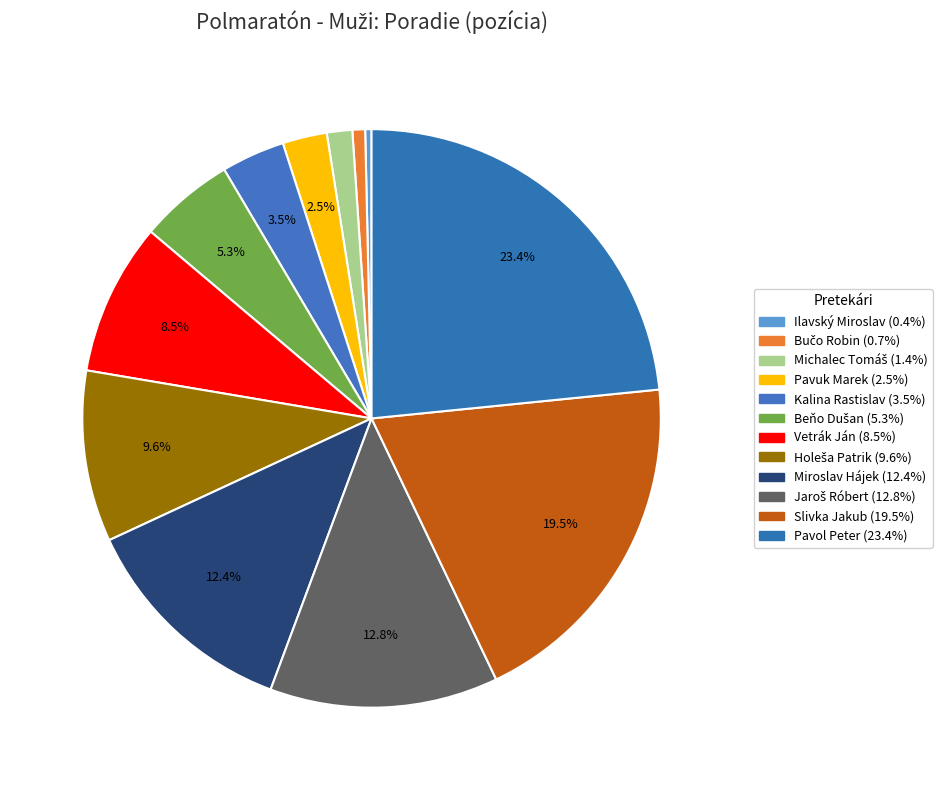

Is there a majority slice in this chart?

No